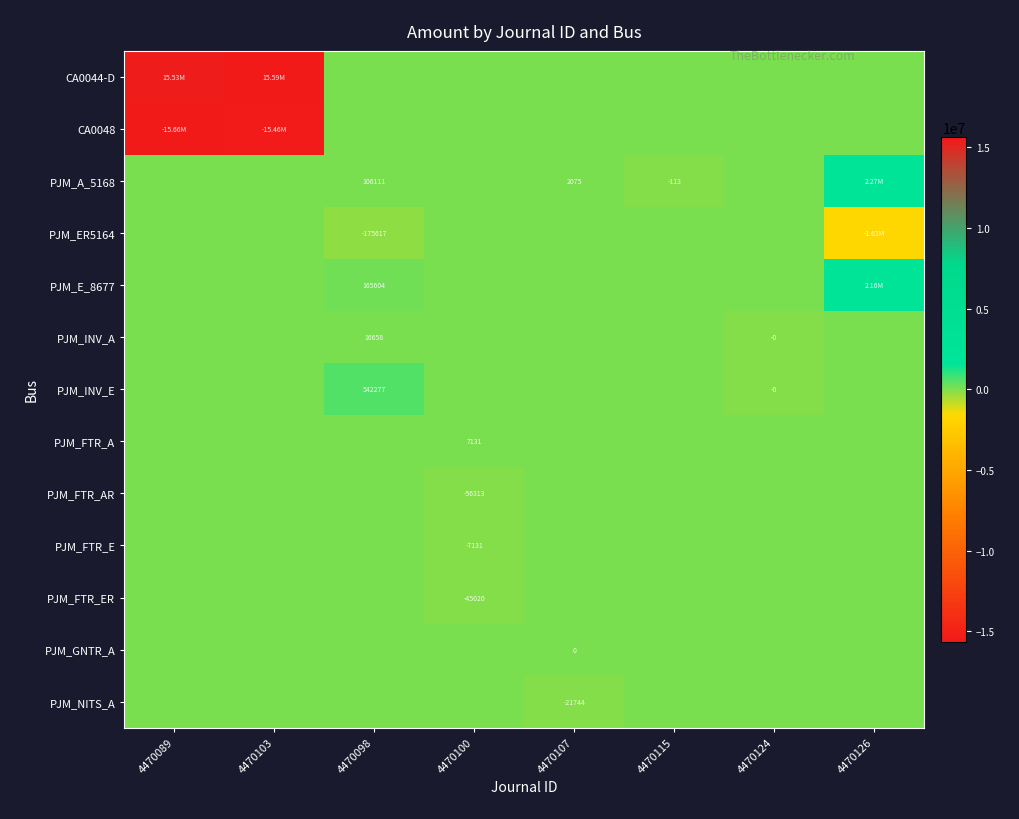

Rank the series at 4470089 from lowest to highest value.

CA0048, PJM_A_5168, PJM_ER5164, PJM_E_8677, PJM_INV_A, PJM_INV_E, PJM_FTR_A, PJM_FTR_AR, PJM_FTR_E, PJM_FTR_ER, PJM_GNTR_A, PJM_NITS_A, CA0044-D